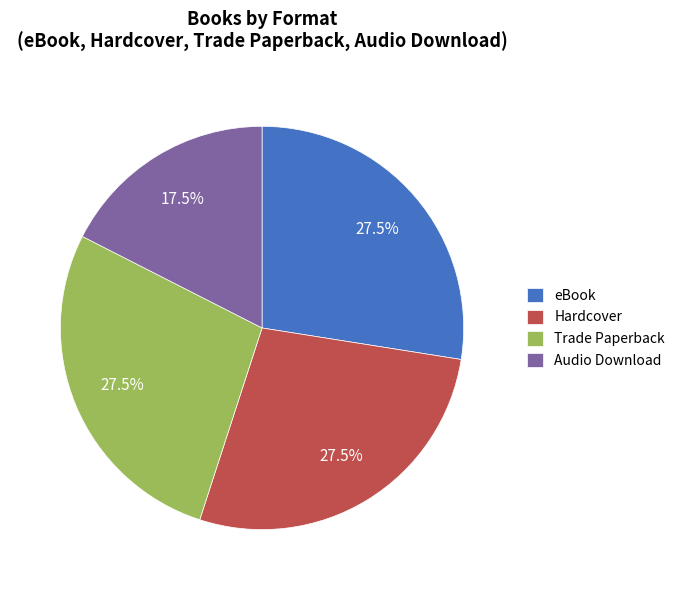

Is there a majority slice in this chart?

No